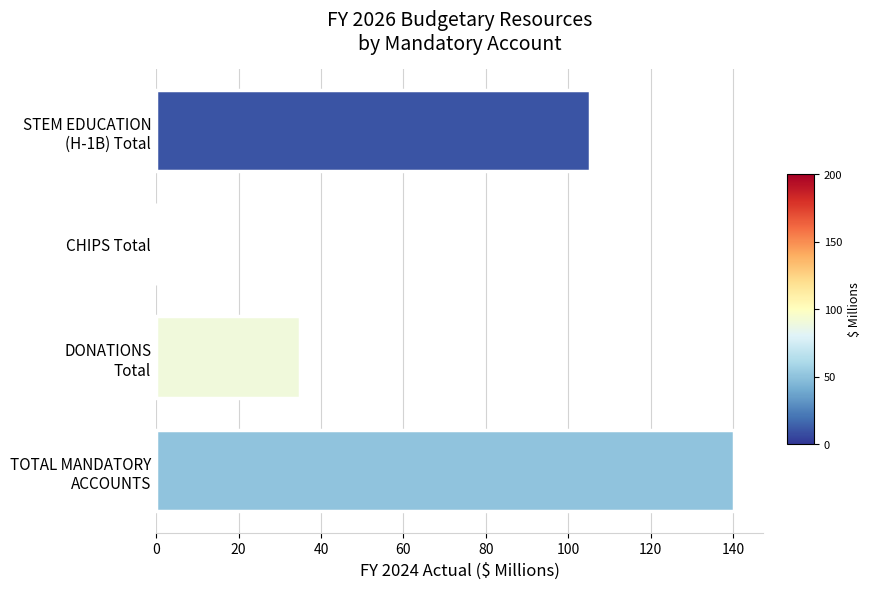

What is the sum of all values?

280.5